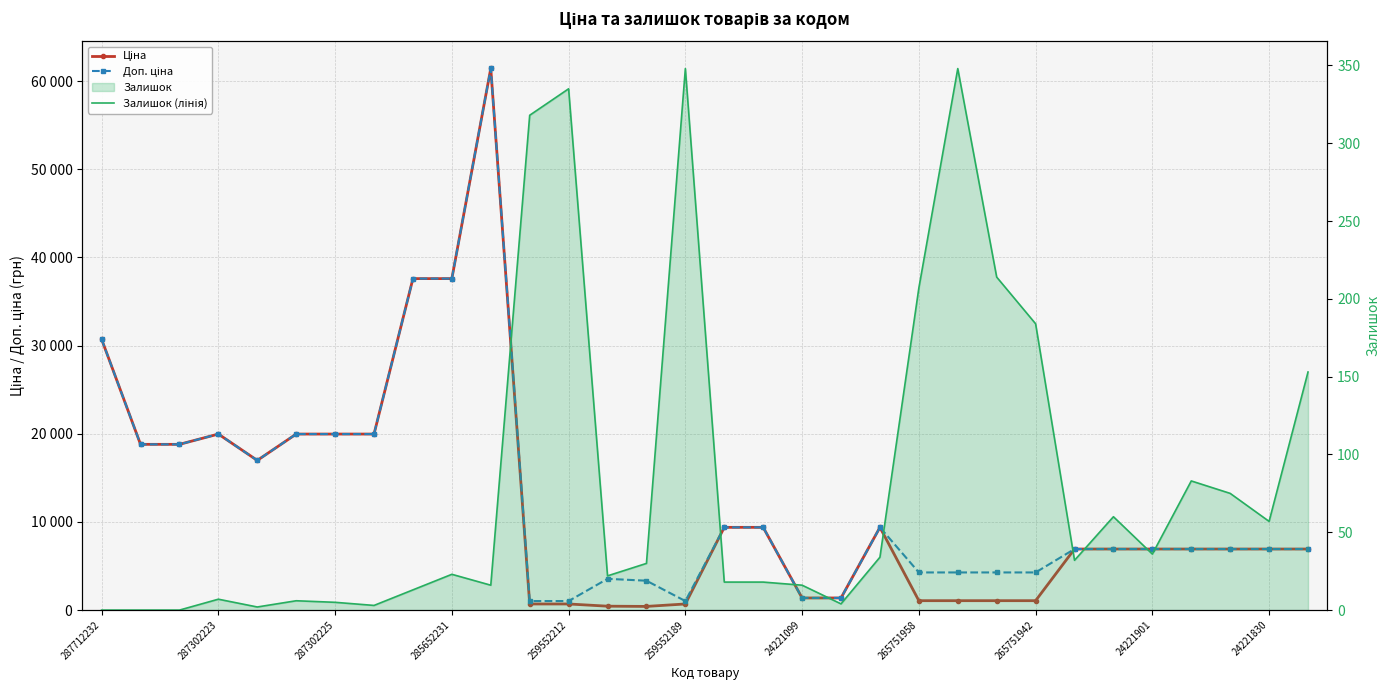

True or false: Доп. ціна has a value of 1483.6 at 259552212.

False